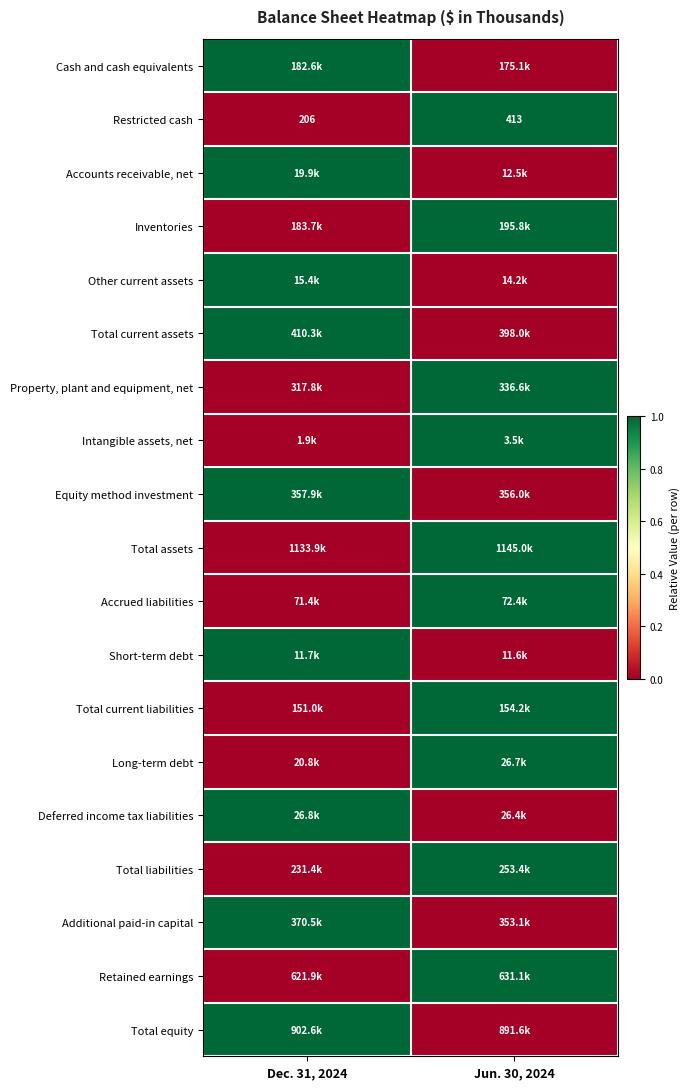

Rank the categories by Restricted cash value from highest to lowest.

Jun. 30, 2024, Dec. 31, 2024